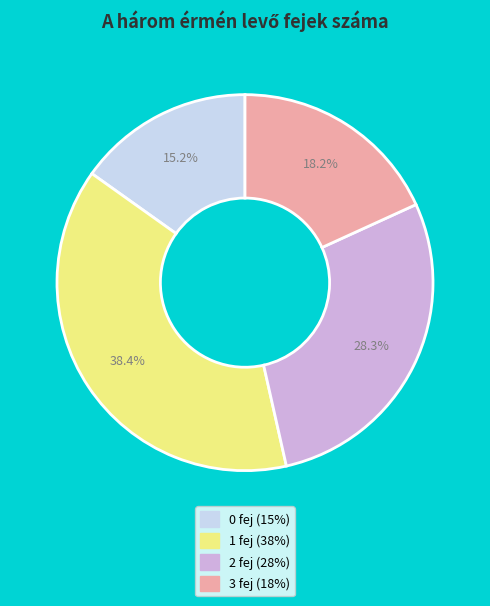

To the nearest percent, what is the difference between the 3 fej and 1 fej slice percentages?

20%